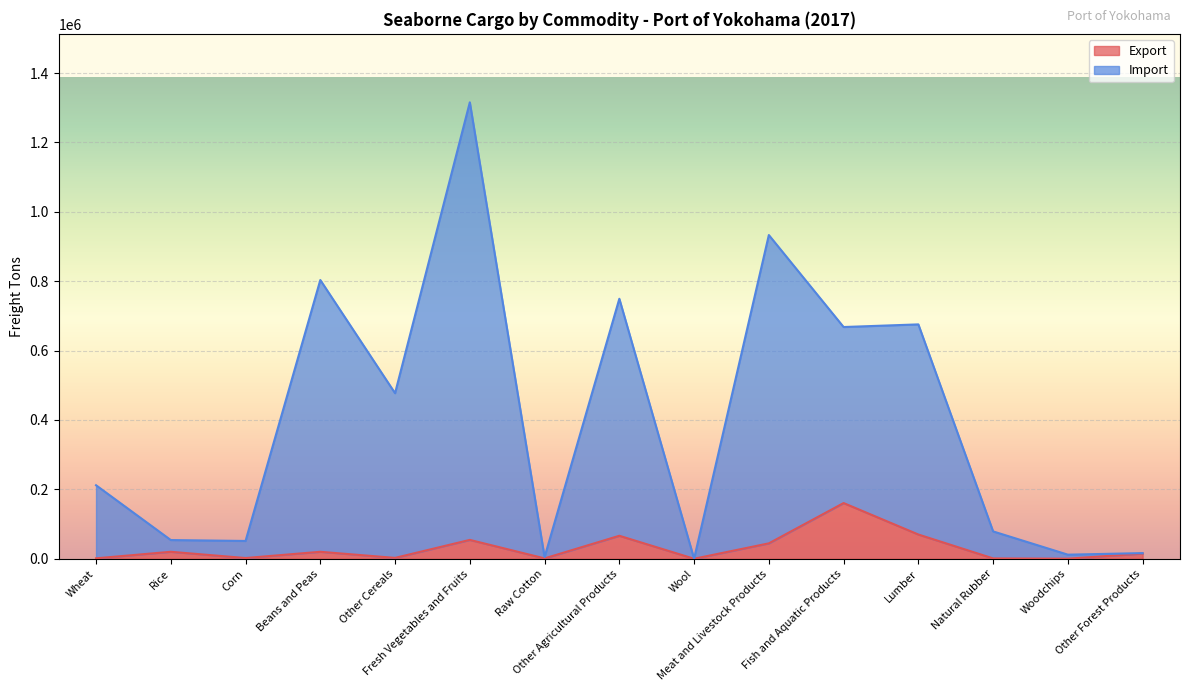

Which series has the largest total across all categories?

Import